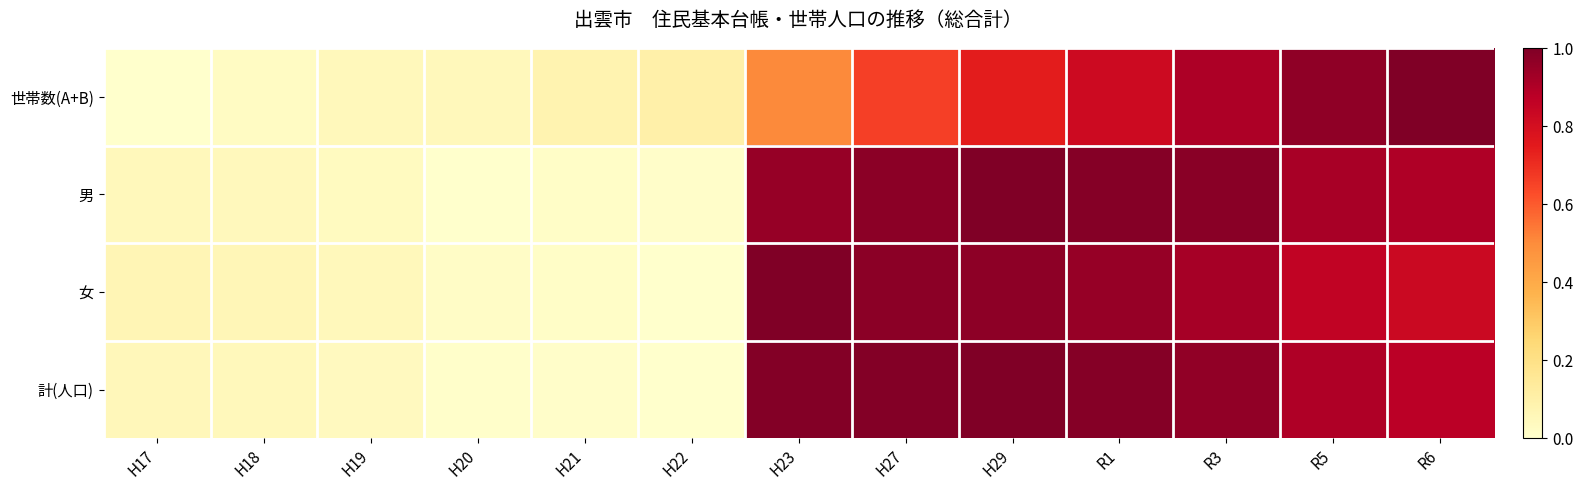

Reading left to right, extract all data points from this chart.

世帯数(A+B): H17=0.0	H18=0.0	H19=0.0	H20=0.0	H21=0.1	H22=0.1	H23=0.5	H27=0.7	H29=0.7	R1=0.8	R3=0.9	R5=1.0	R6=1.0
男: H17=0.0	H18=0.0	H19=0.0	H20=0.0	H21=0.0	H22=0.0	H23=1.0	H27=1.0	H29=1.0	R1=1.0	R3=1.0	R5=0.9	R6=0.9
女: H17=0.1	H18=0.1	H19=0.0	H20=0.0	H21=0.0	H22=0.0	H23=1.0	H27=1.0	H29=1.0	R1=1.0	R3=0.9	R5=0.9	R6=0.8
計(人口): H17=0.1	H18=0.0	H19=0.0	H20=0.0	H21=0.0	H22=0.0	H23=1.0	H27=1.0	H29=1.0	R1=1.0	R3=1.0	R5=0.9	R6=0.9